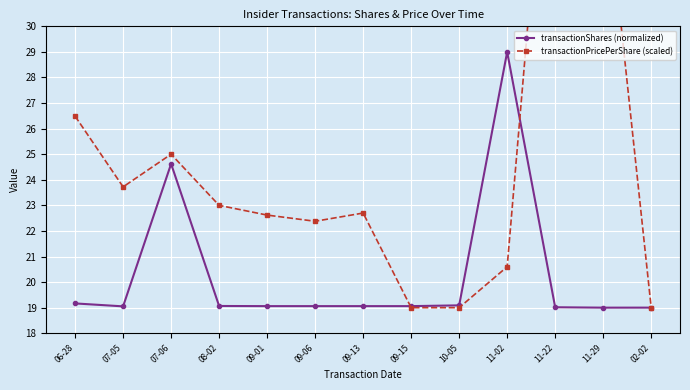

How many series are shown in this chart?

2